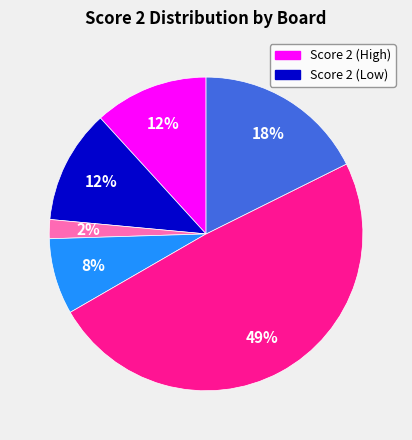

How many slices are in this pie chart?

6